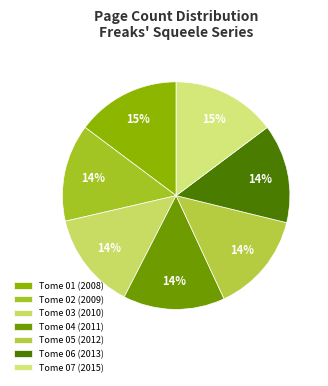

To the nearest percent, what portion does Tome 02 (2009) represent?

14%